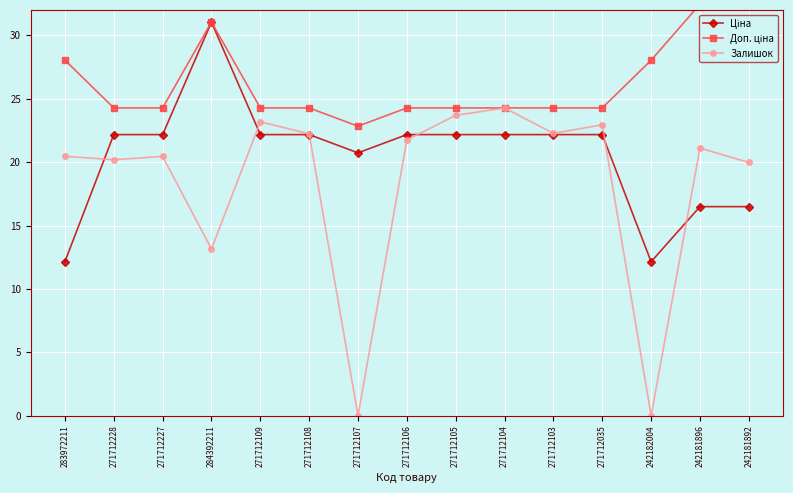

At which label is Доп. ціна closest to 27?

242182004